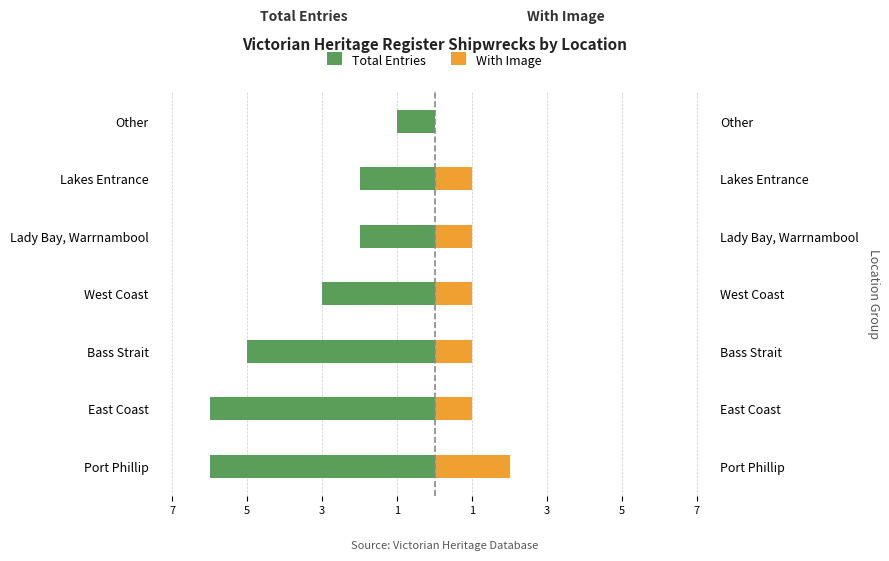

What is the average value of the With Image series?

1